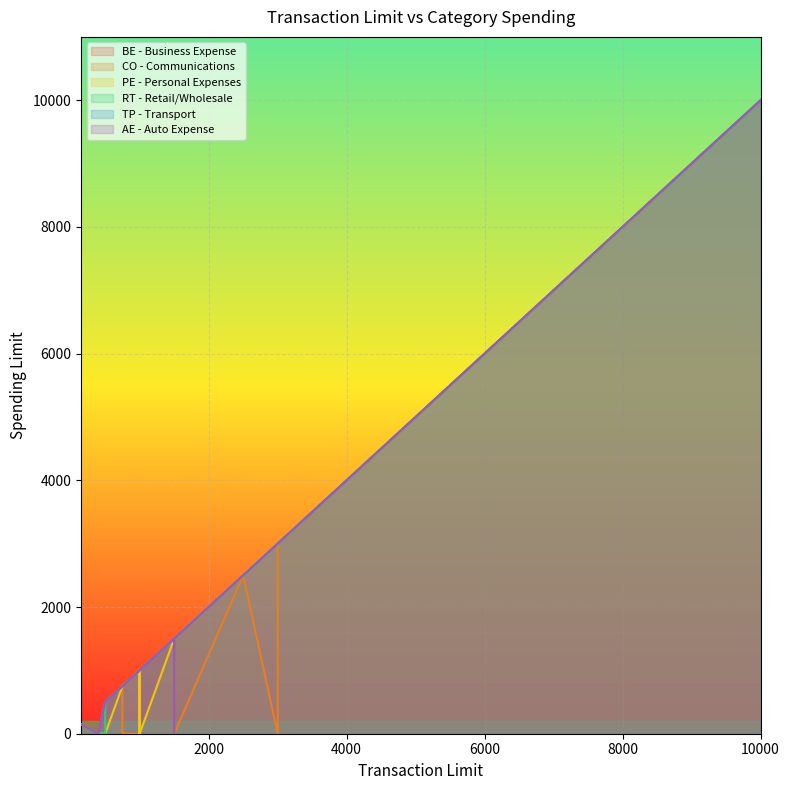

What is the difference between the AE - Auto Expense values at 5000 and 750?

4250